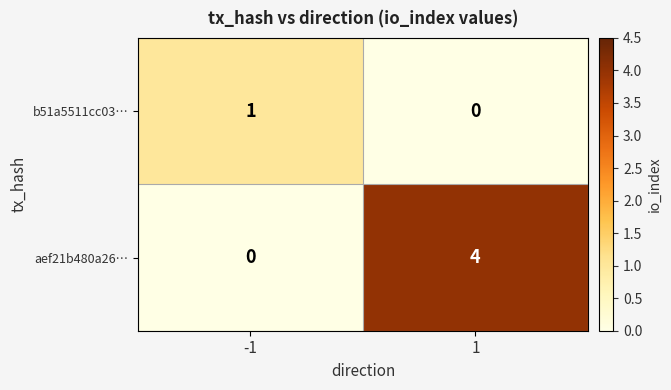

What is the spread (max minus min) of values at 1?

4